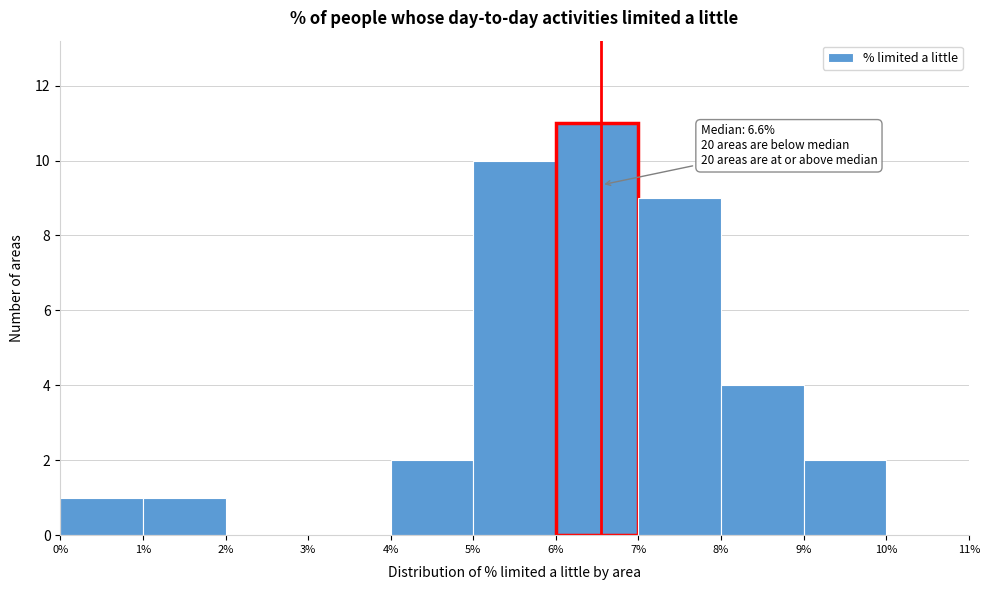

Which range on the x-axis has the tallest bar?

6% to 7%